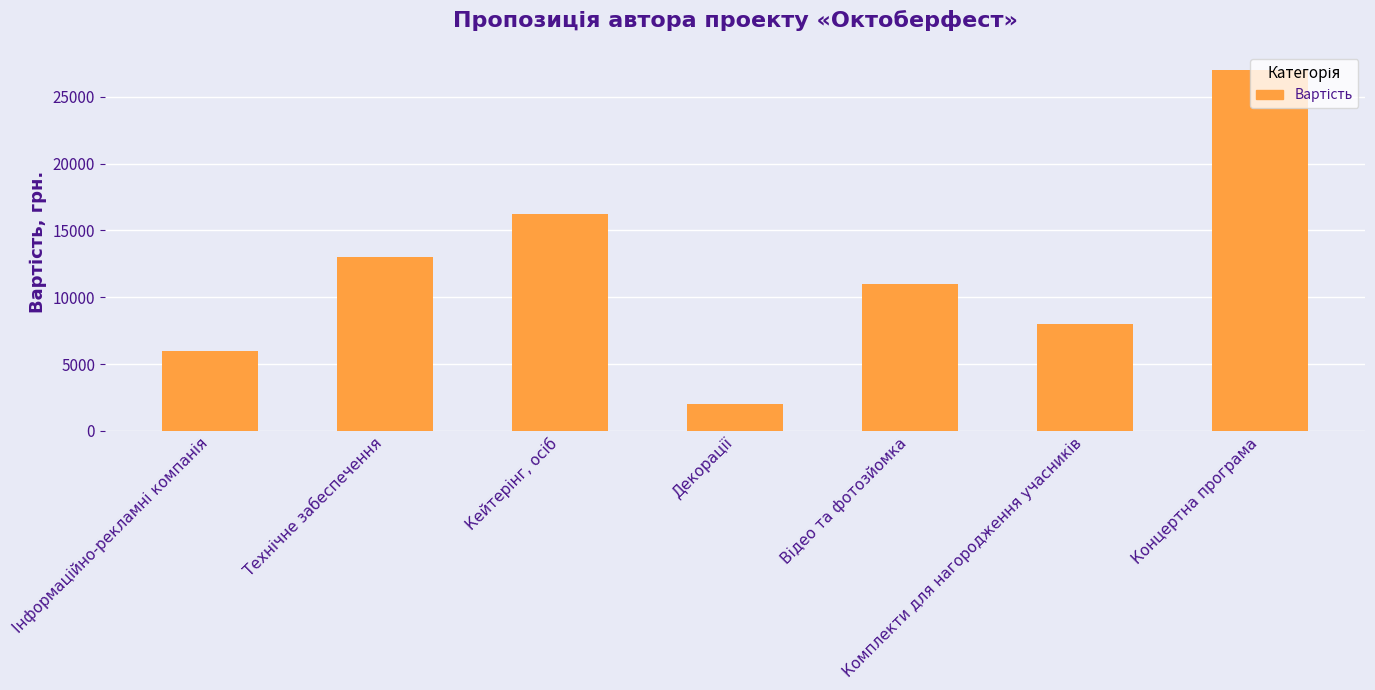

What is the average value?

11886